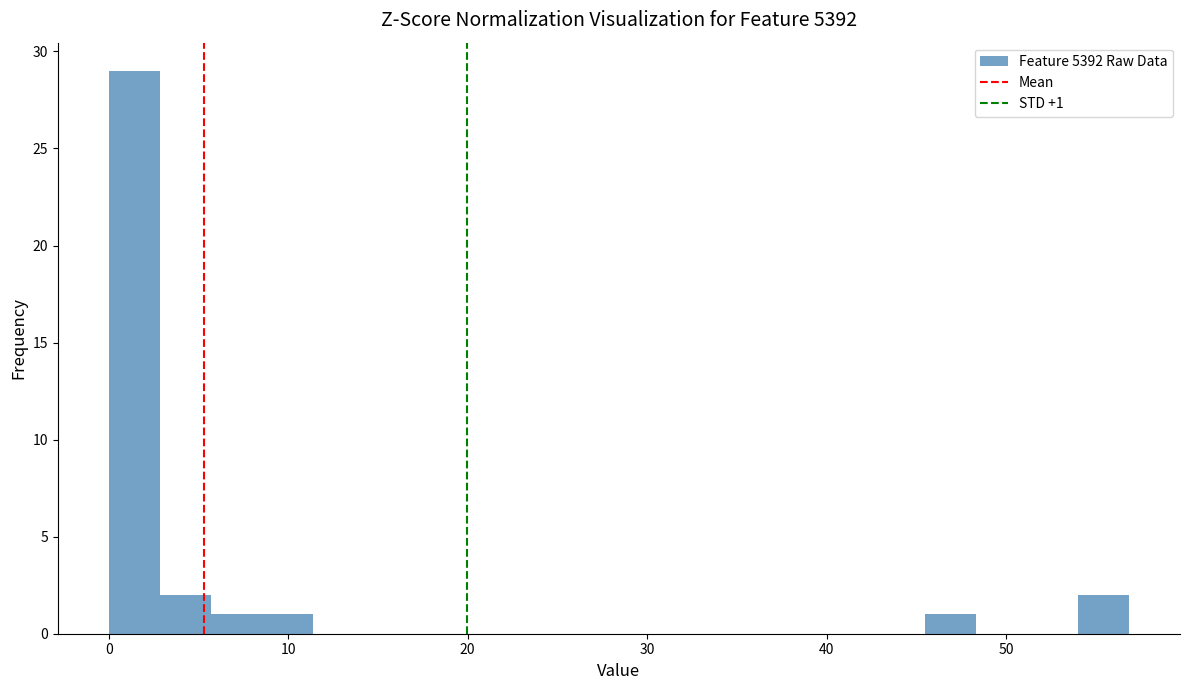

Around what value on the x-axis is the tallest bar? Give the approximate position of its centre, as read against the axis.

1